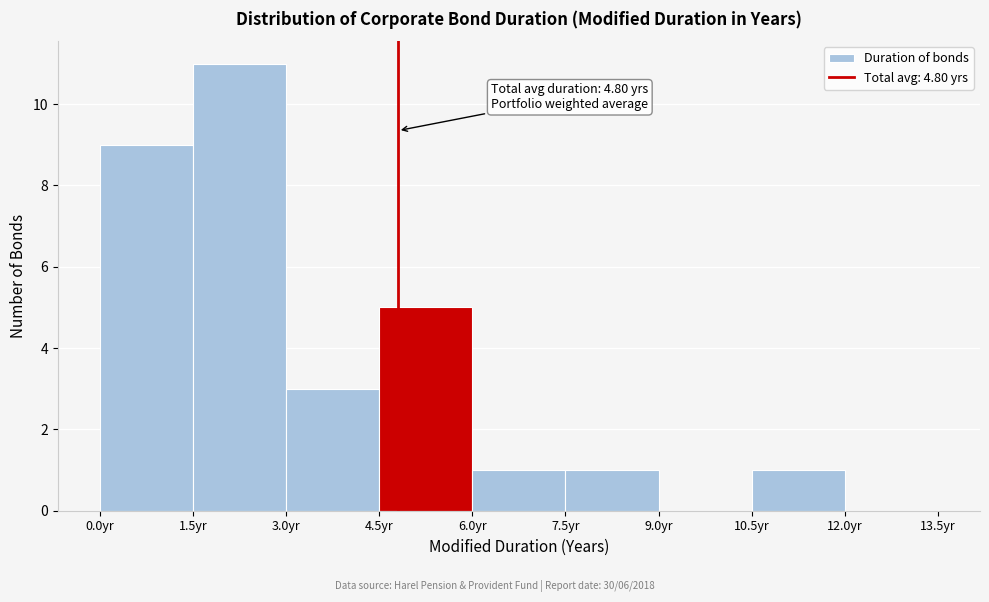

Which range on the x-axis has the tallest bar?

1.5 to 3.0